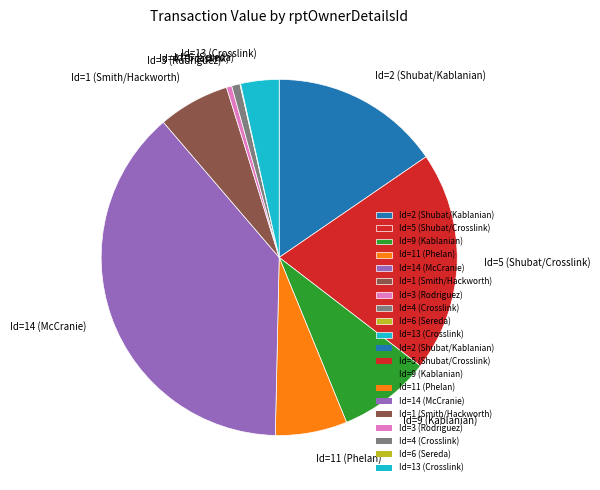

Is Id=2 (Shubat/Kablanian) the majority of the pie?

No